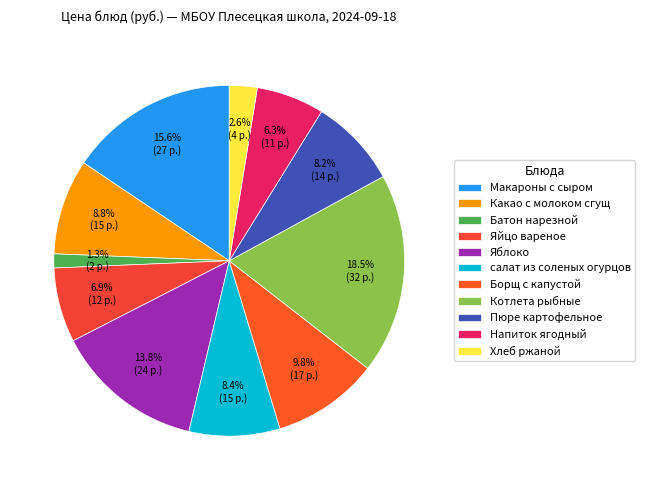

Which category has the biggest portion of the pie?

Котлета рыбные